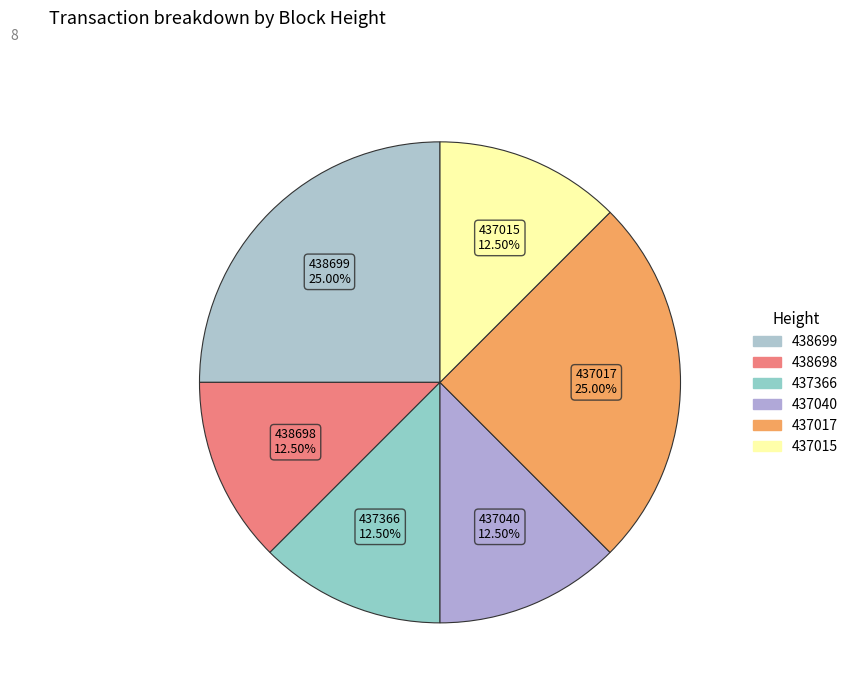

Is there a majority slice in this chart?

No